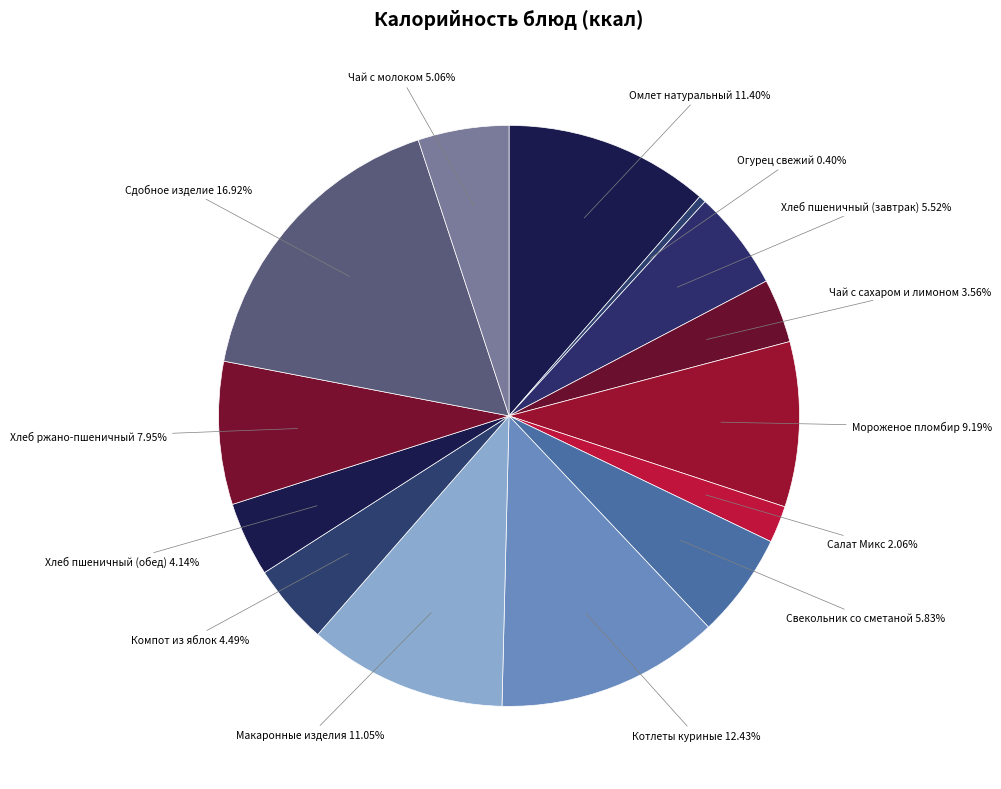

What is the smallest slice in the pie chart?

Огурец свежий